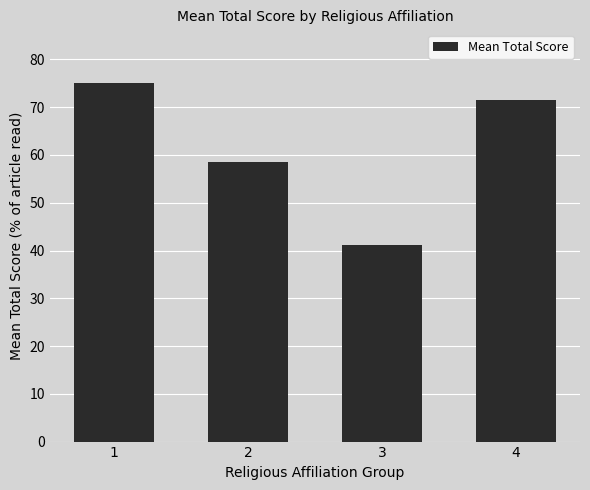

At which category does the chart reach its minimum across all series?

3